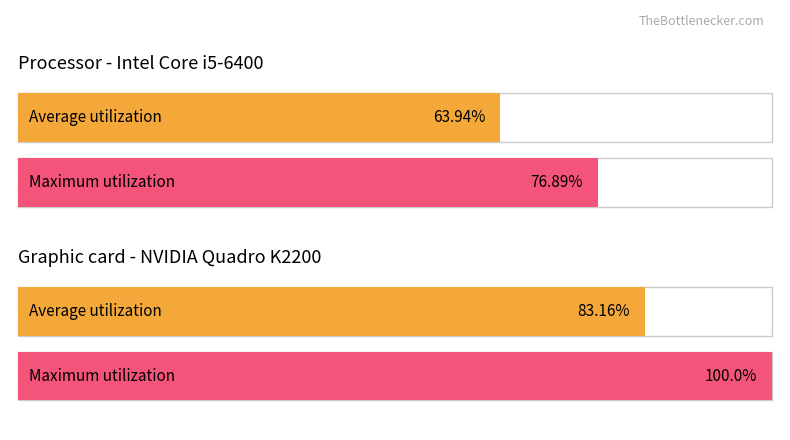

At Total, list the series in order from smallest to largest.

Average utilization, Maximum utilization